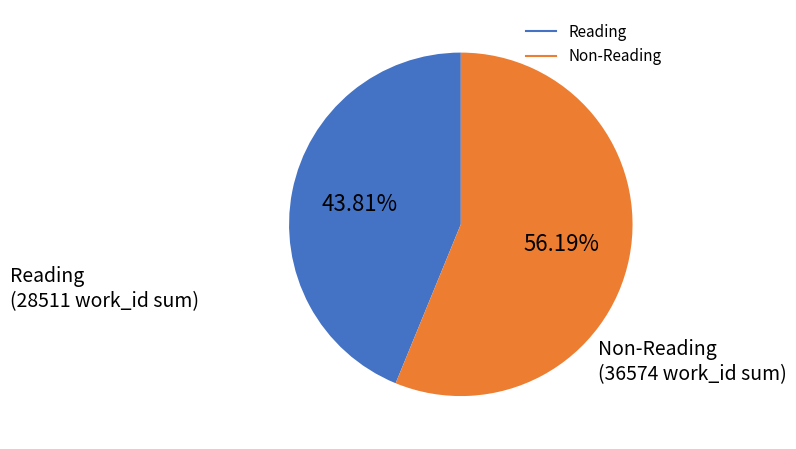

Is there a majority slice in this chart?

Yes